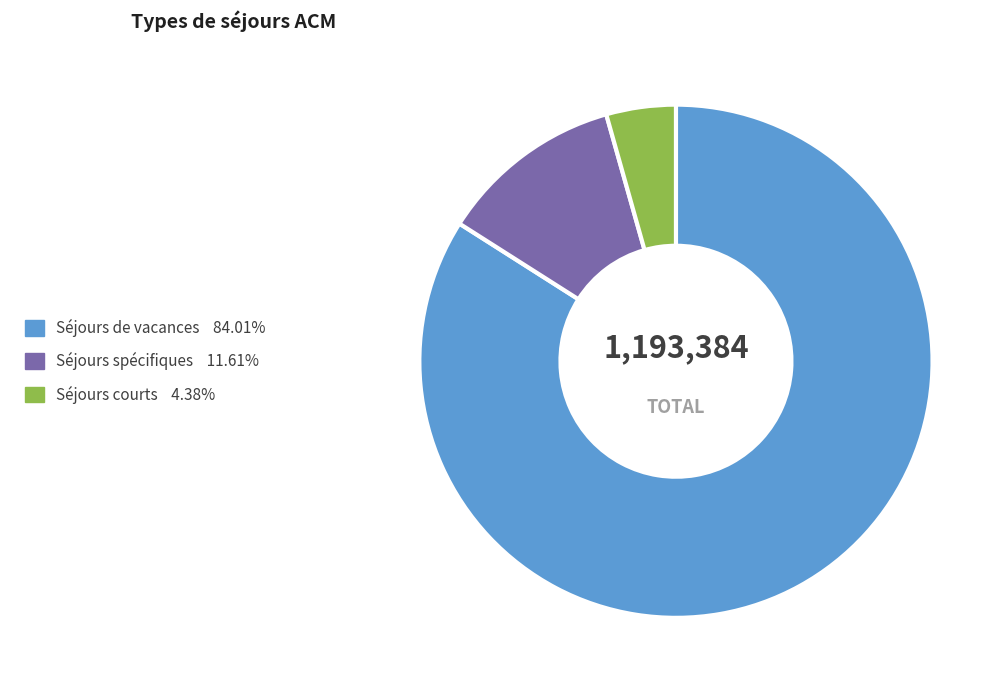

Does any single category account for the majority?

Yes